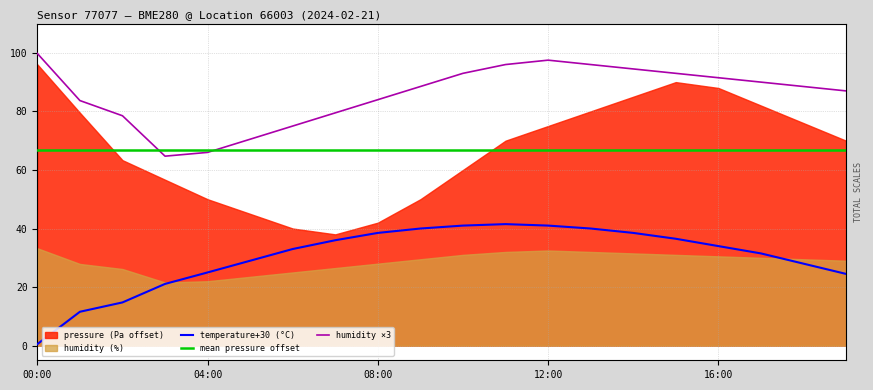

What is the difference between the maximum and minimum values in the humidity series?

35.1